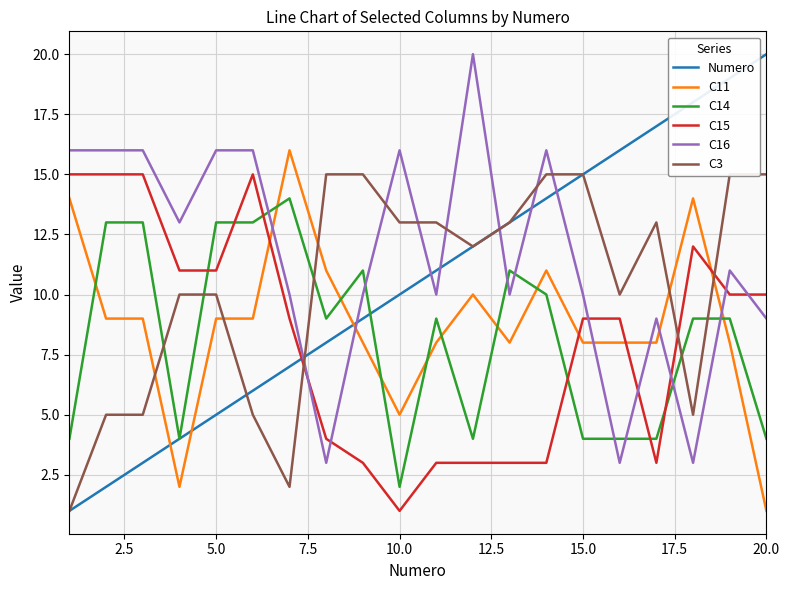

List the series in order of their peak value, lowest first.

C14, C15, C3, C11, Numero, C16